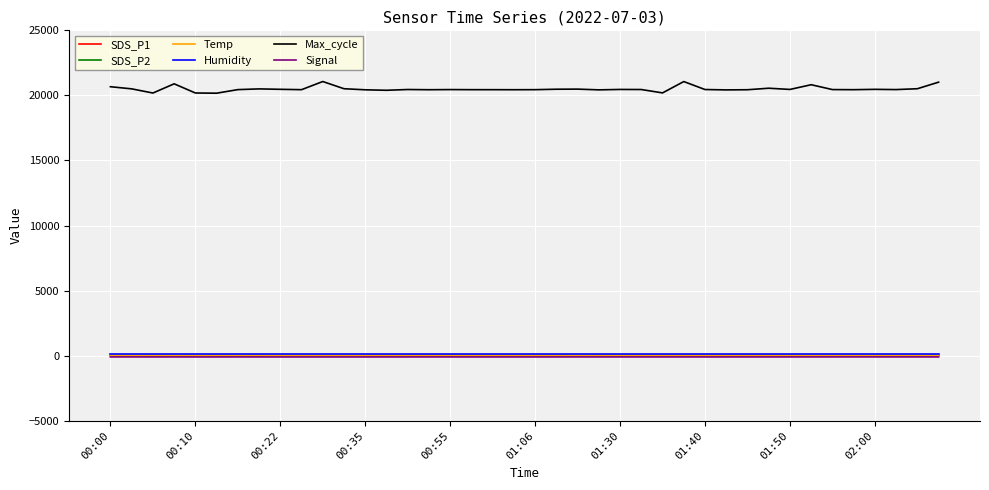

True or false: Signal and Humidity intersect in this chart.

False